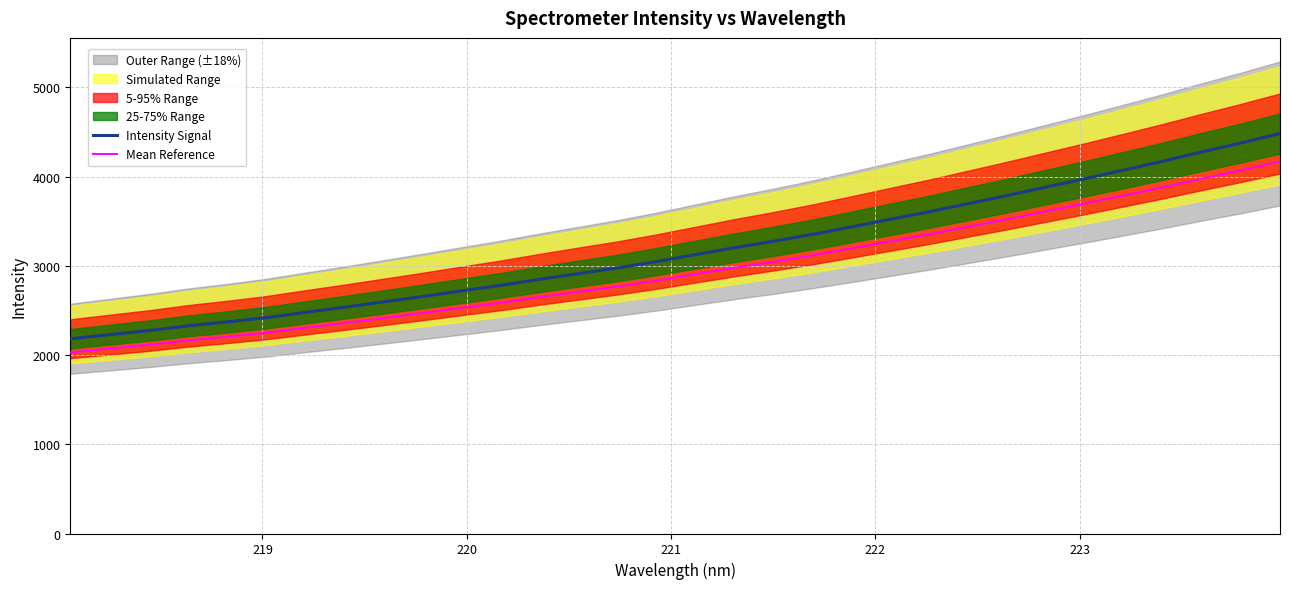

True or false: Intensity Signal and Mean Reference intersect in this chart.

False